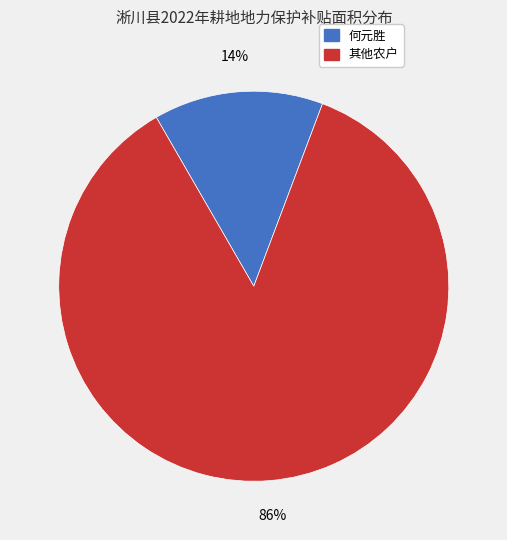

To the nearest percent, what is the difference between the largest and smallest slice percentages?

72%